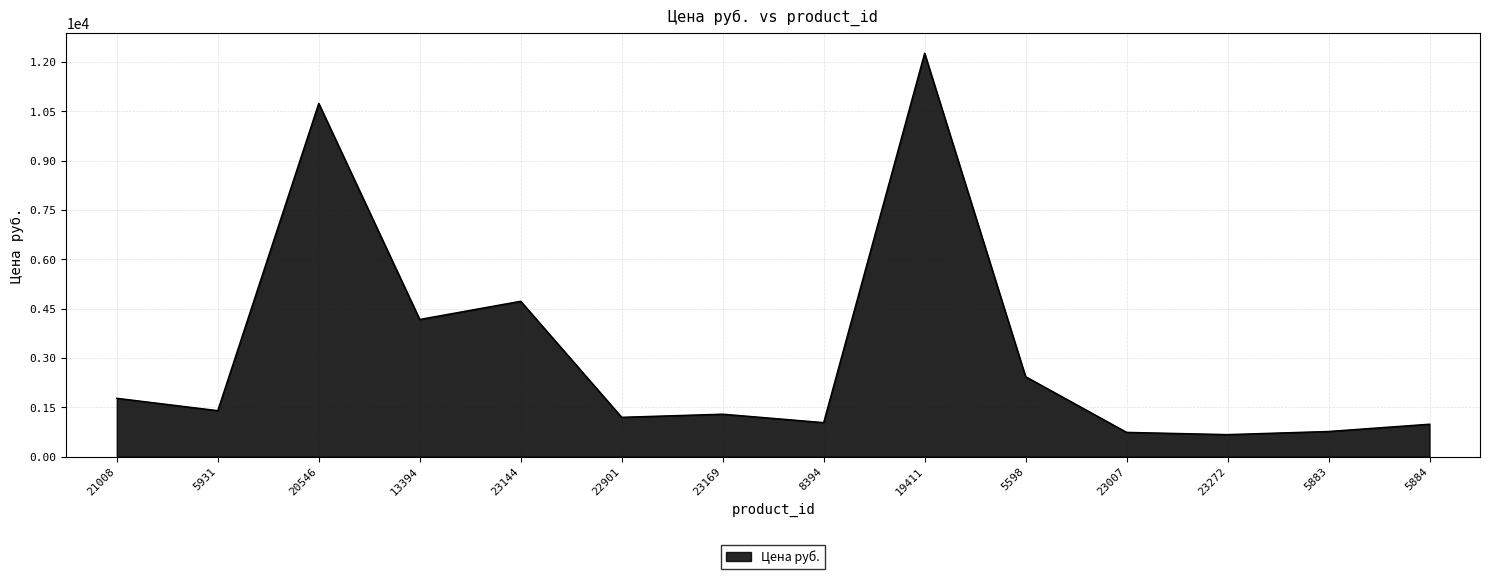

What is the difference between the second highest and minimum values?

10069.0